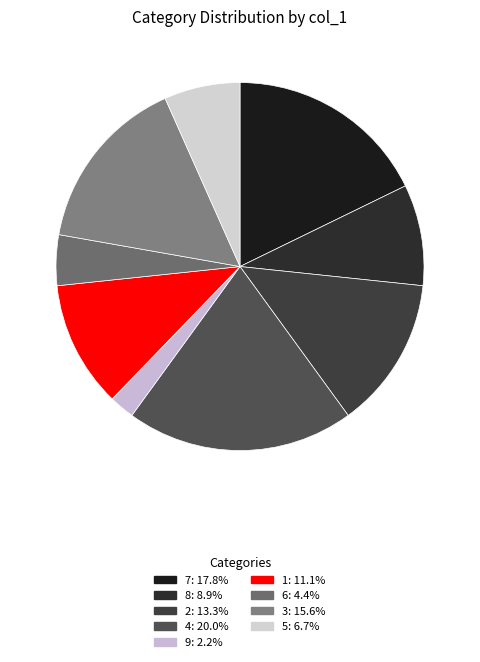

How many segments does this pie chart have?

9